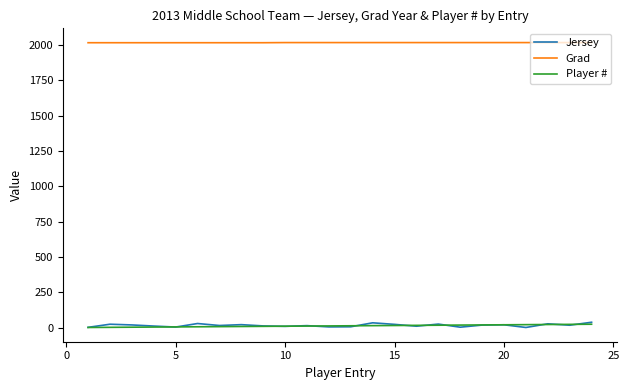

At how many categories does at least one series exceed 1089?

24